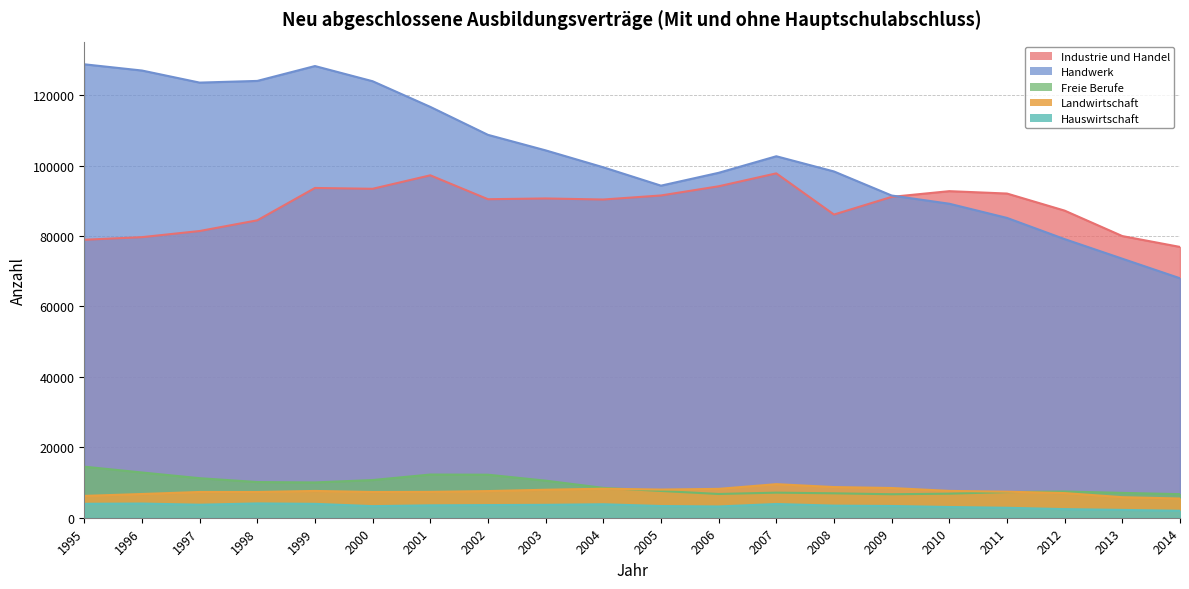

What is the difference between the Industrie und Handel values at 2009 and 2002?

666